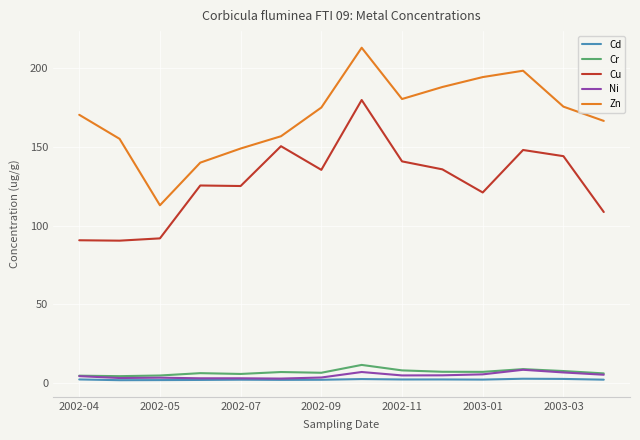

True or false: Cd and Zn cross at least once.

False